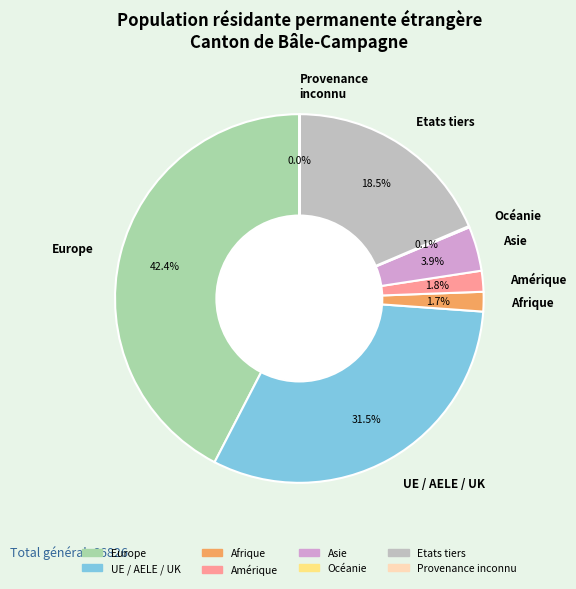

To the nearest percent, what is the difference between the Europe and Amérique slice percentages?

41%